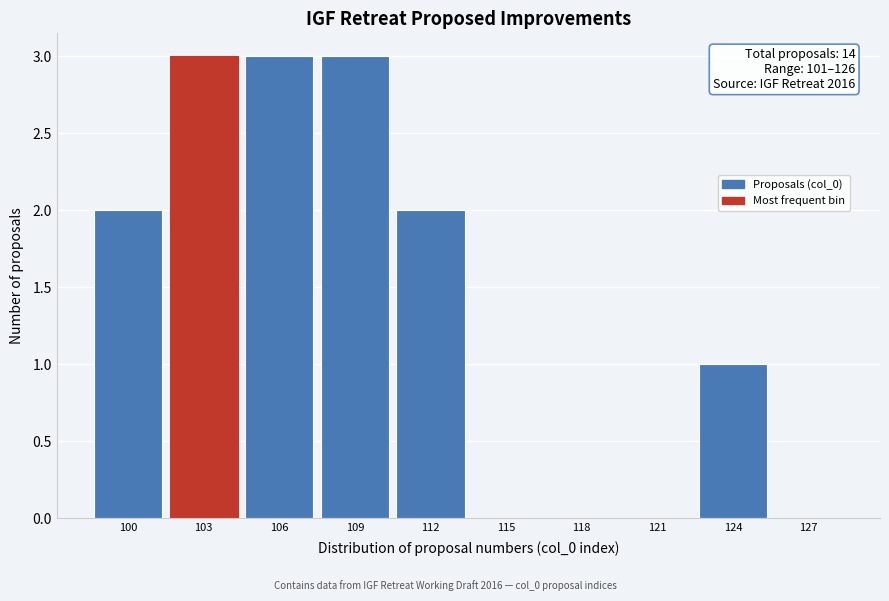

Reading right to left, transcribe all the data shown in this chart.

127=0	124=1	121=0	118=0	115=0	112=2	109=3	106=3	103=3	100=2